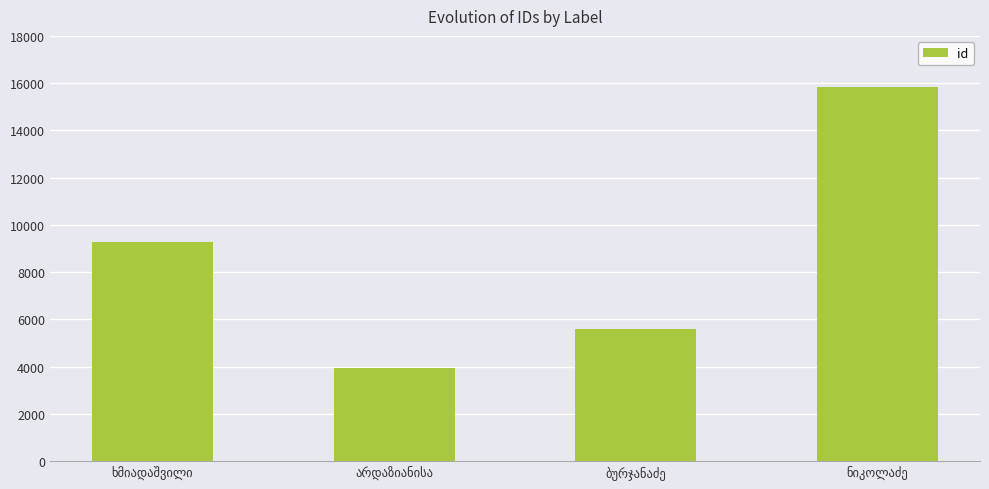

What is the value of the 2nd bar from the left?

3932